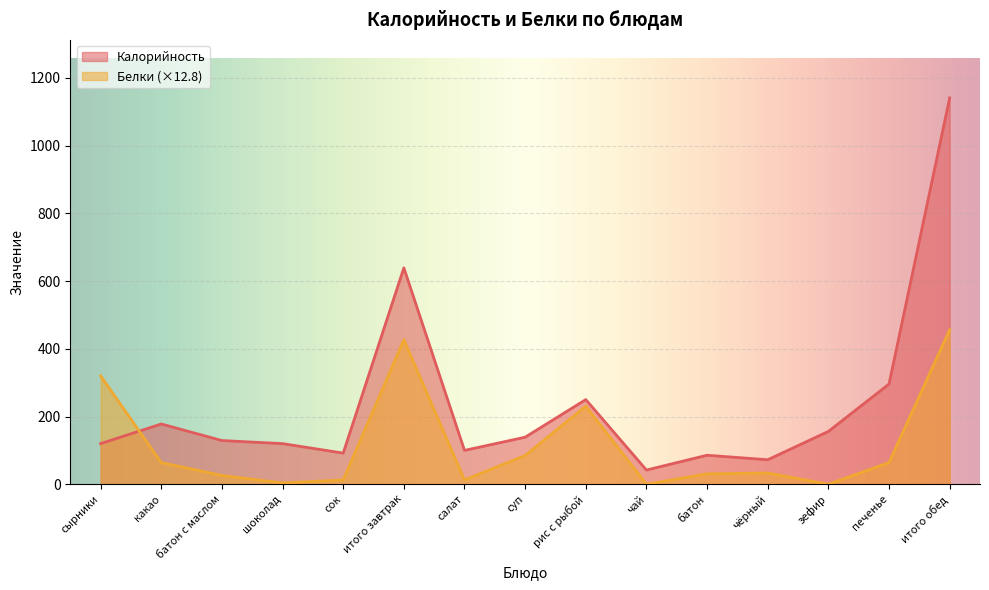

Reading left to right, what are all the values shown in this chart?

Калорийность: сырники=120.0	какао=178.0	батон с маслом=129.1	шоколад=120.0	сок=92.0	итого завтрак=639.1	салат=100.0	суп=139.0	рис с рыбой=250.0	чай=42.0	батон=85.7	чёрный=72.4	зефир=156.0	печенье=296.0	итого обед=1141.1
Белки: сырники=320.2	какао=64.0	батон с маслом=26.0	шоколад=3.8	сок=12.8	итого завтрак=426.9	салат=12.8	суп=85.0	рис с рыбой=230.5	чай=0.0	батон=30.7	чёрный=33.3	зефир=0.0	печенье=64.0	итого обед=456.4